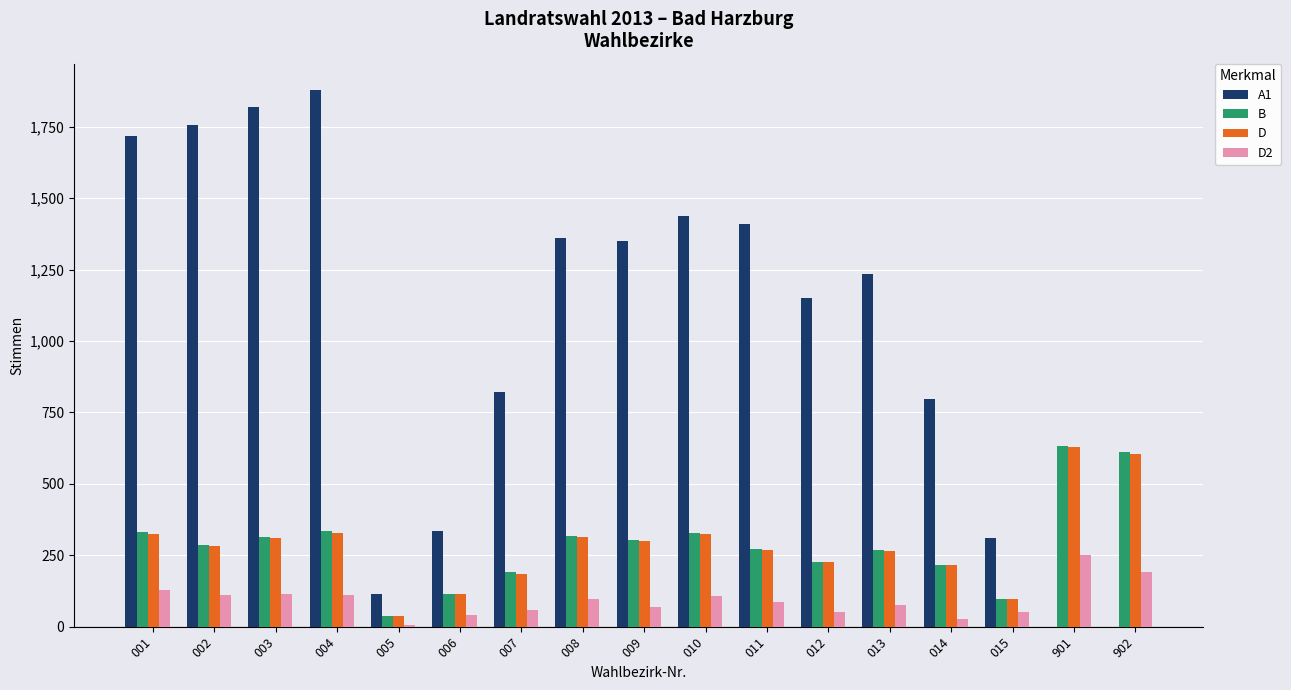

What is the total value across all series at 901?

1512